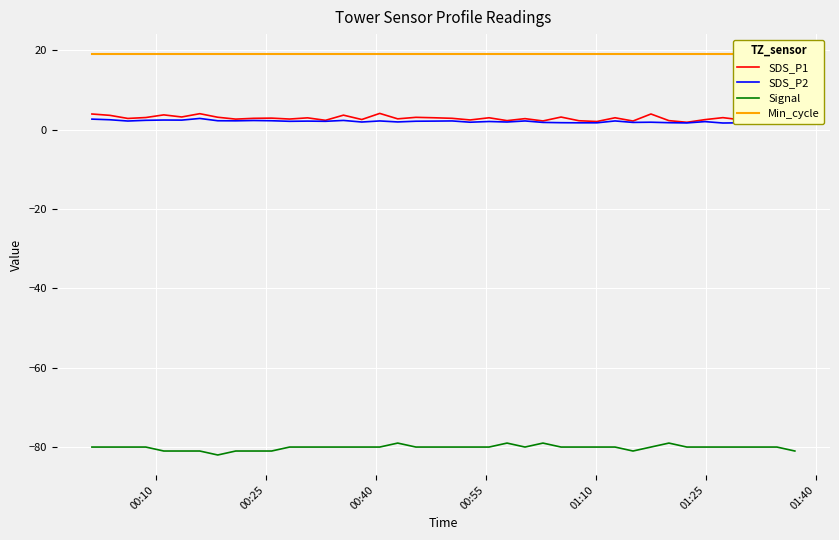

What is the maximum value for SDS_P2?

2.8